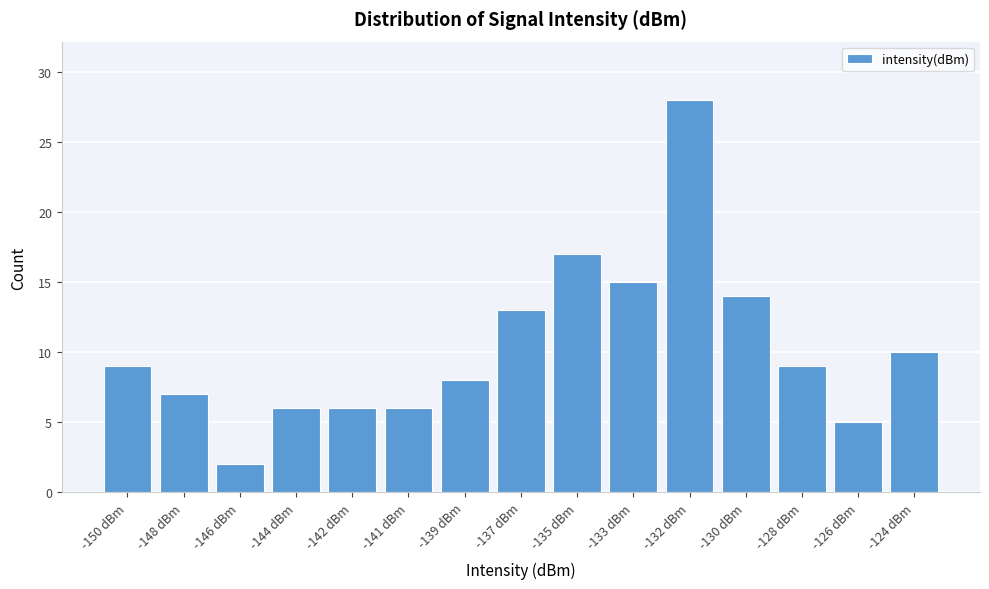

Reading left to right, what are all the values shown in this chart?

9	7	2	6	6	6	8	13	17	15	28	14	9	5	10